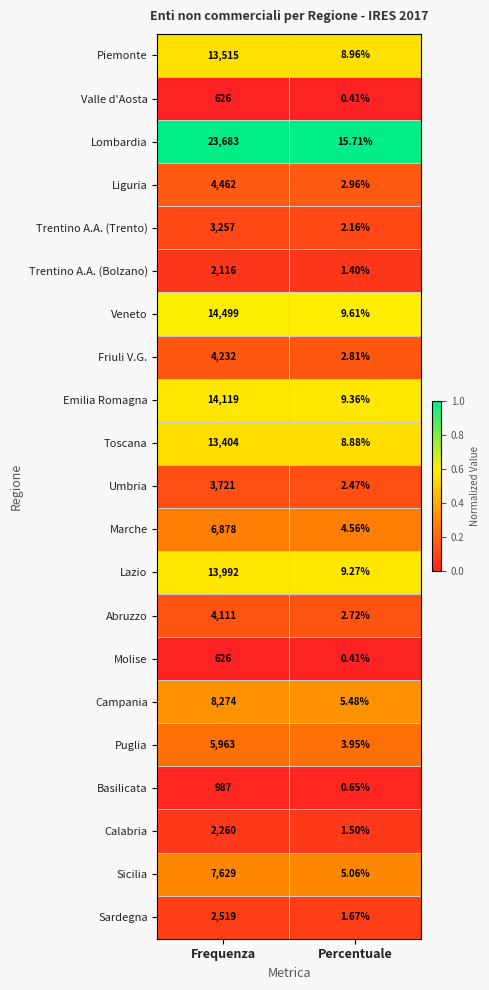

Where is Friuli V.G. nearest to the value 2117?

Percentuale